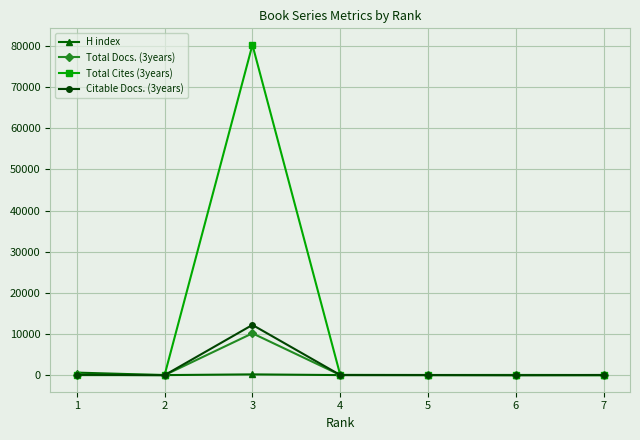

At which category is the sum across all series the highest?

3